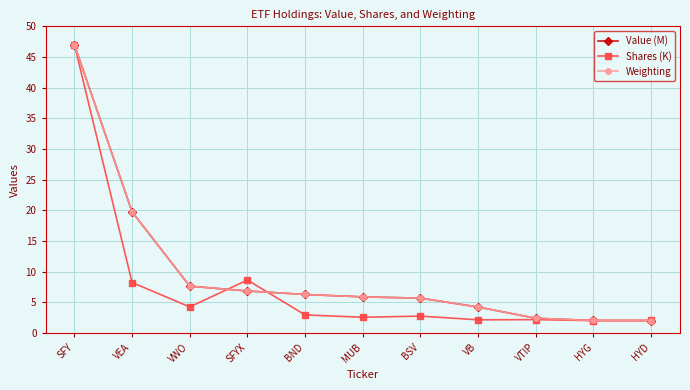

At which category is the sum across all series the highest?

SFY